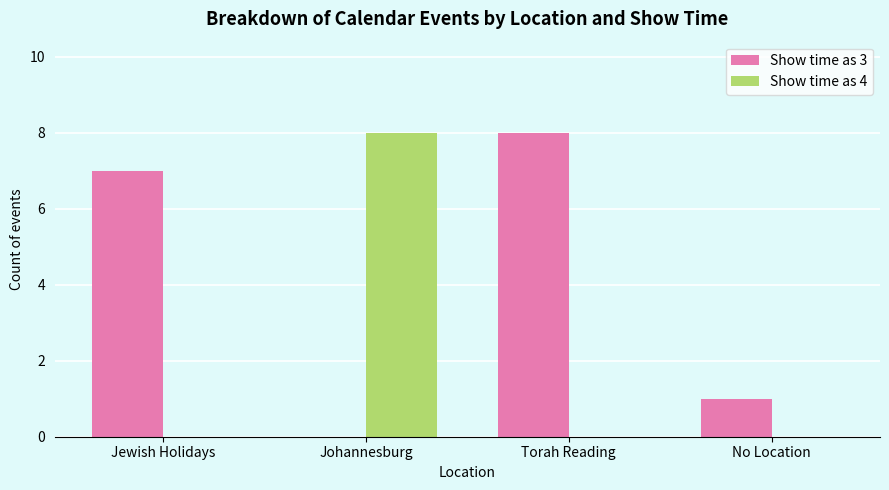

Which series changed the most between Jewish Holidays and Johannesburg?

Show time as 4